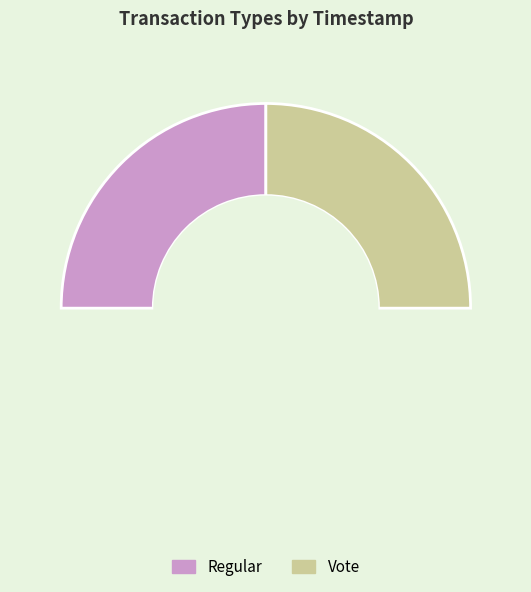

To the nearest percent, what is the combined percentage of Regular and Vote?

100%